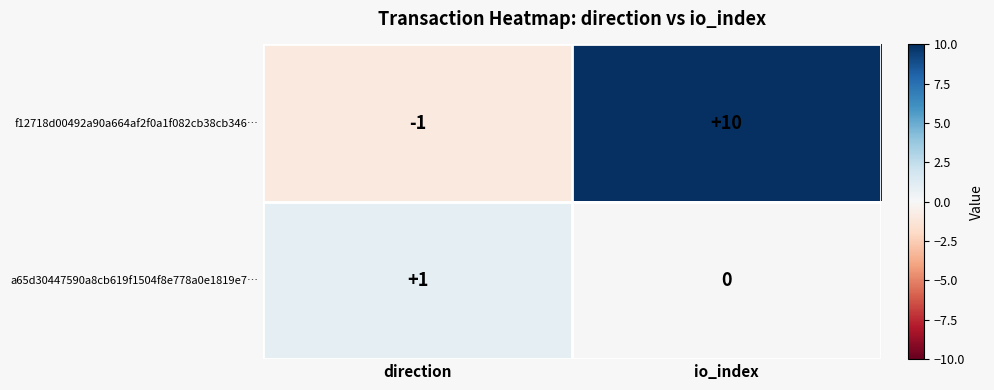

What is the difference between the f12718d00492a90a664af2f0a1f082cb38cb346… values at io_index and direction?

11